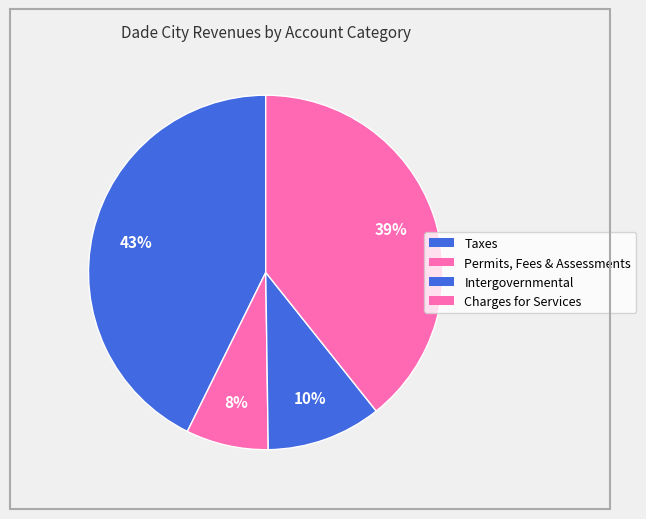

Does any single category account for the majority?

No